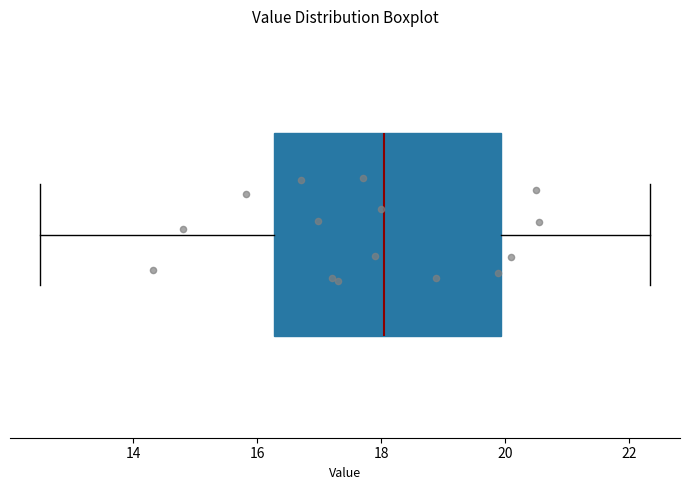

Read this box plot against the x-axis: the position of the median line, the range covered by the box, and the ends of both whiskers. The values are not printed on the chart, so give them approximately, as read against the axis.

median 18.0, box 16.2 to 20.0, whiskers 12.6 to 22.4